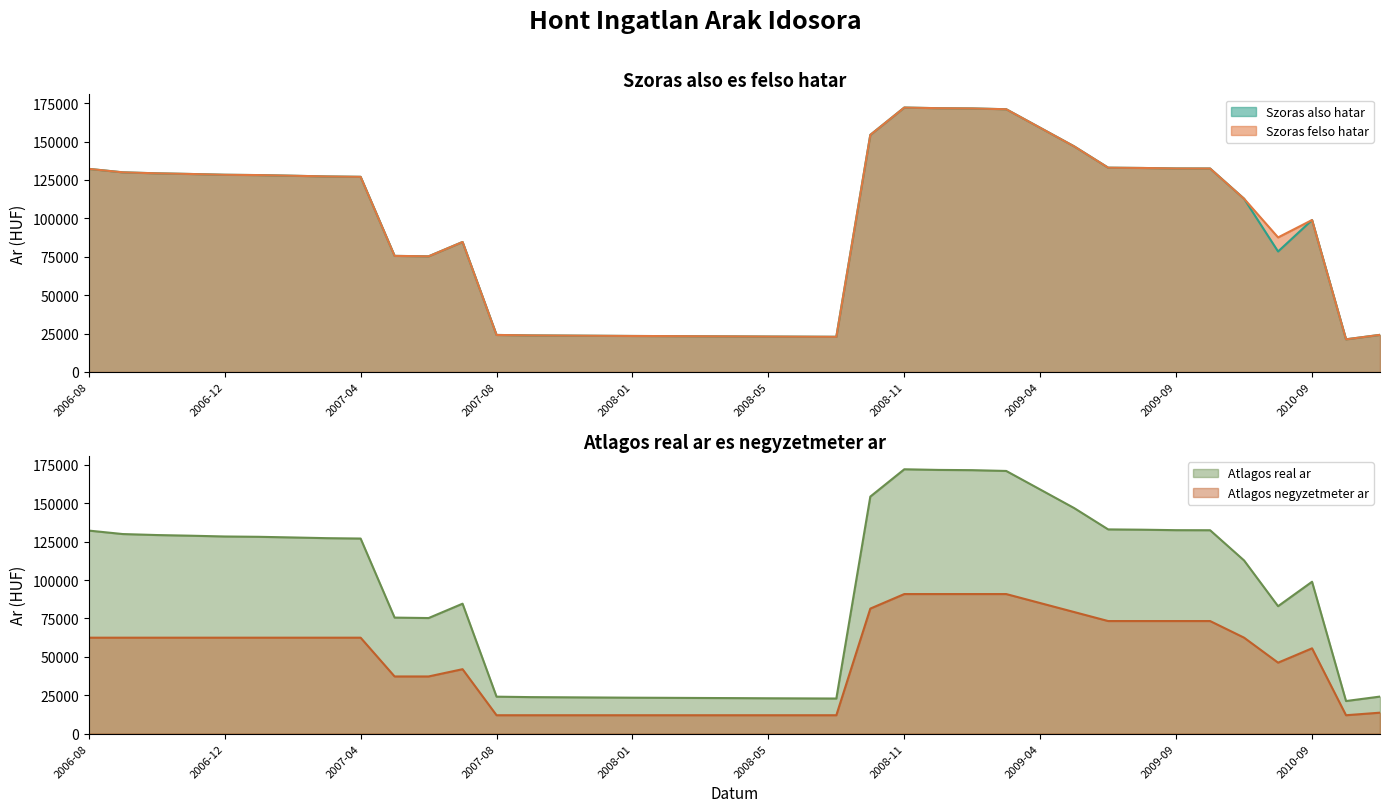

Which has a higher value, 2007-10 or 2006-08?

2006-08